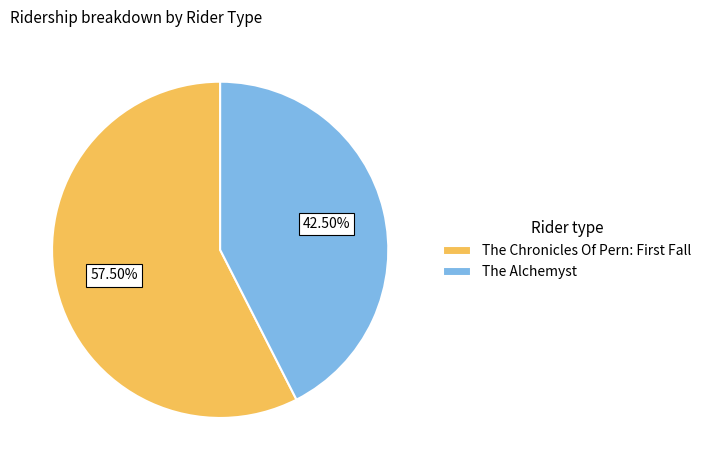

To the nearest percent, what is the difference between the largest and smallest slice percentages?

15%